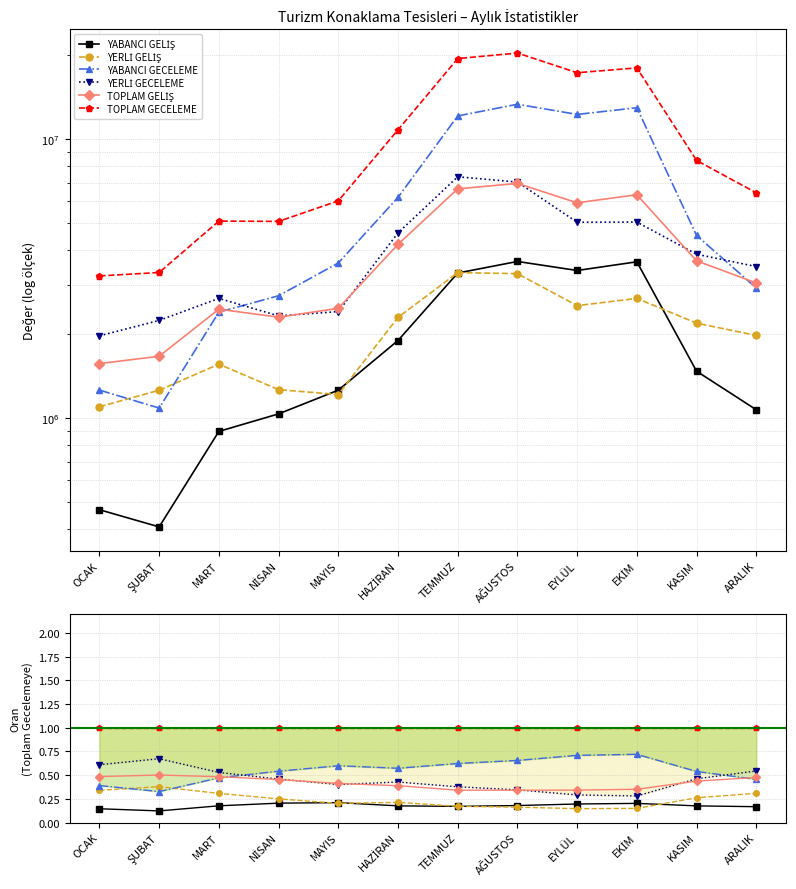

How many interior local valleys does the YABANCI GECELEME series have?

2